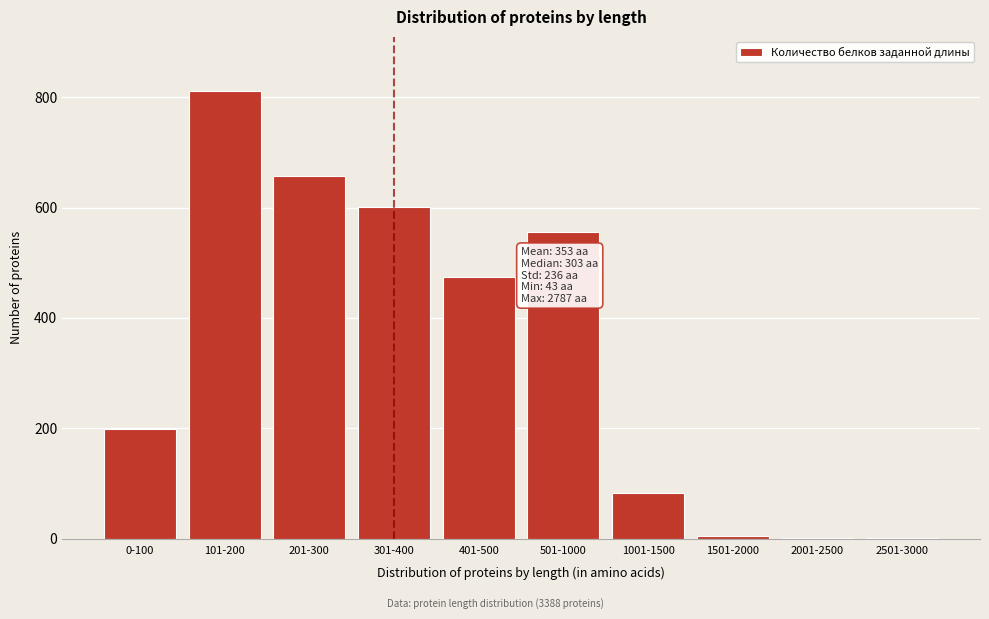

Reading right to left, list all the values displayed in this chart.

2501-3000=1	2001-2500=1	1501-2000=5	1001-1500=83	501-1000=555	401-500=474	301-400=601	201-300=658	101-200=812	0-100=198